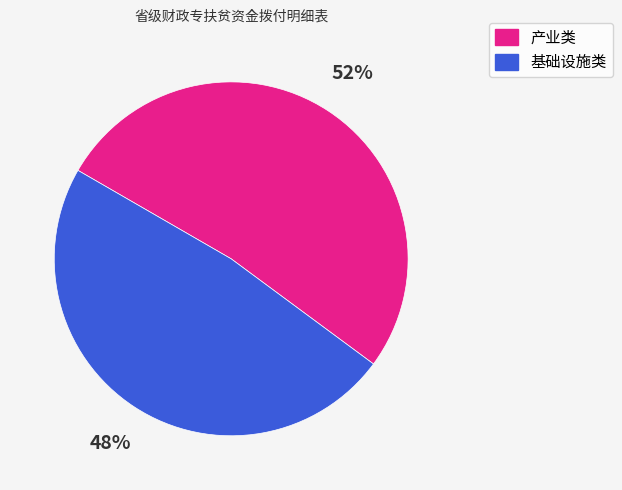

Is there a majority slice in this chart?

Yes